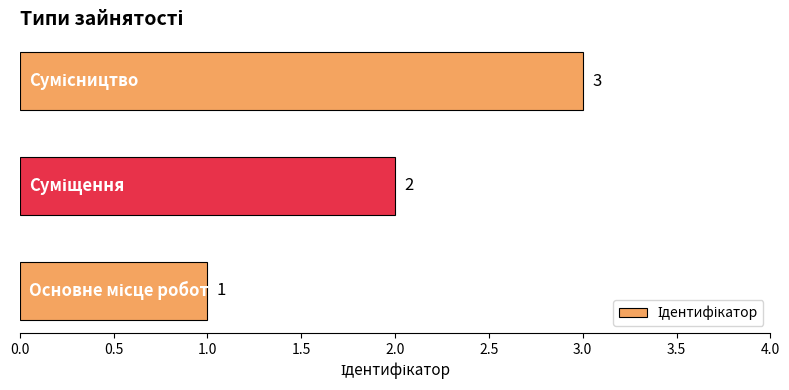

Are the bars grouped side by side (vs. stacked)?

No